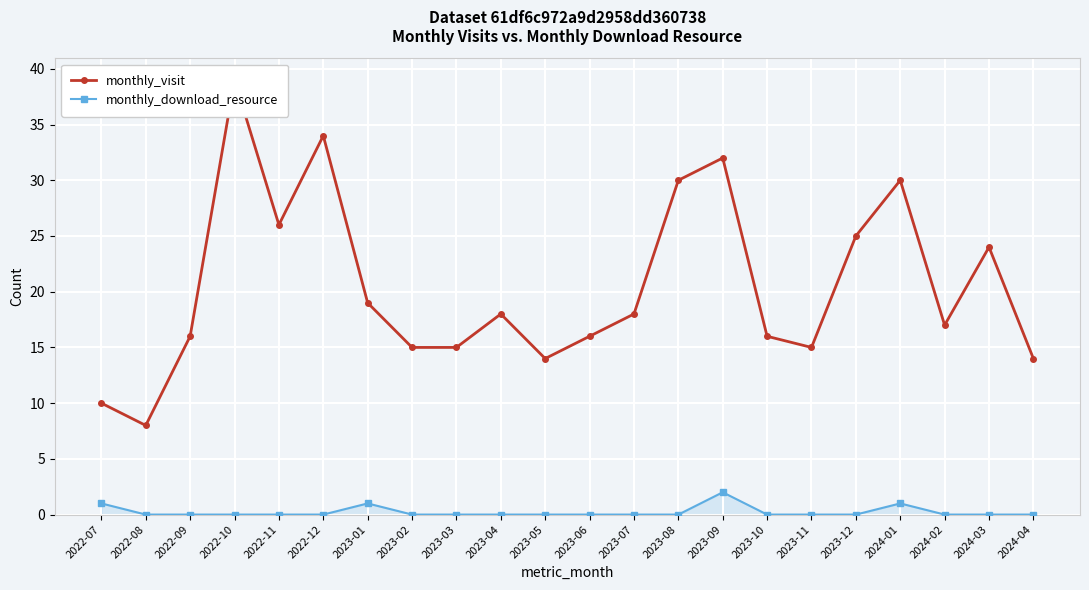

The value of monthly_download_resource at 2023-02 is 0. True or false?

True